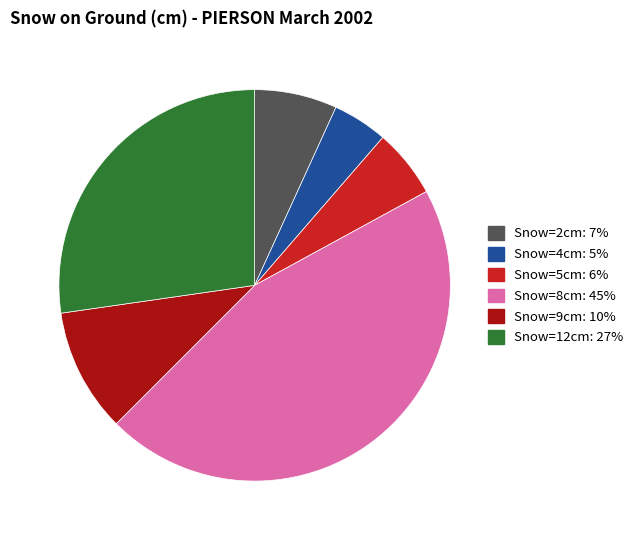

Does any single category account for the majority?

No